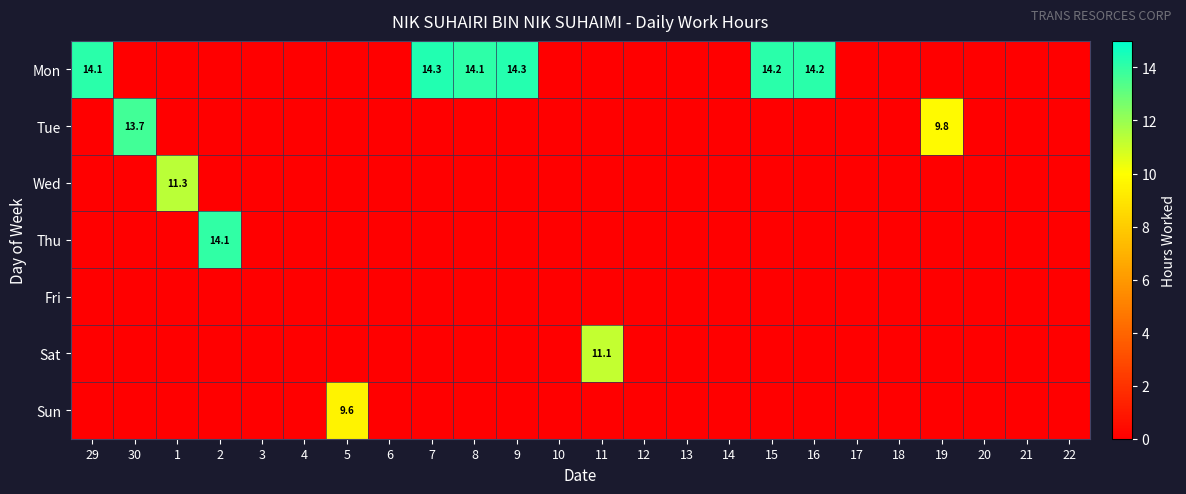

What is the difference between the maximum and minimum values in the Thu series?

14.1